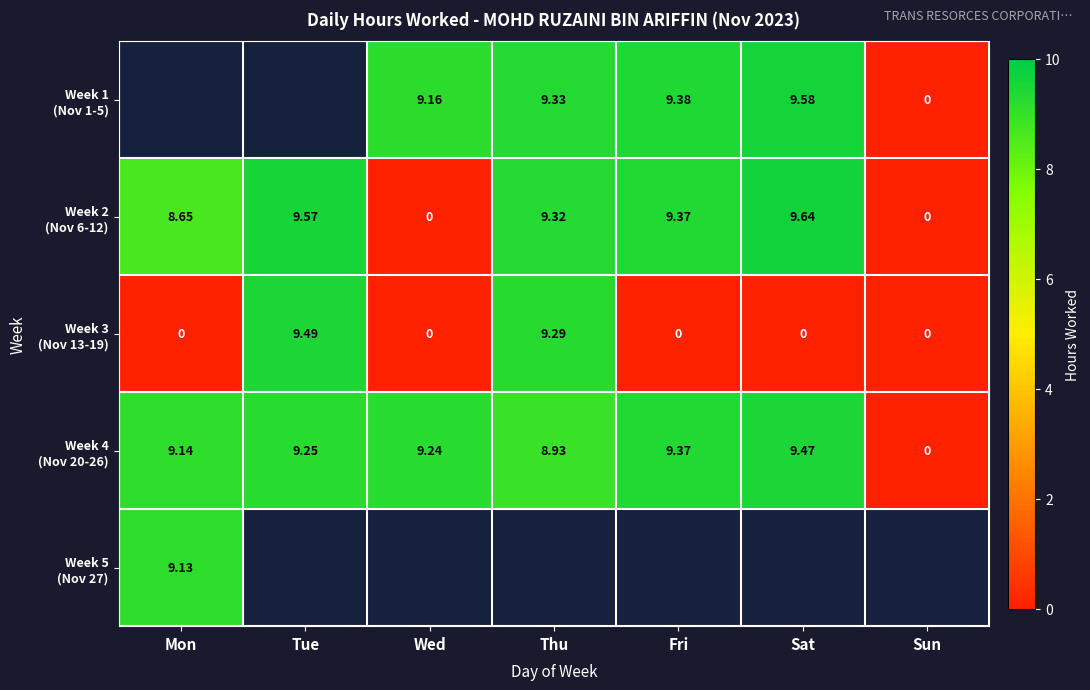

At which label does Week 3 (Nov 13-19) reach its peak?

Tue